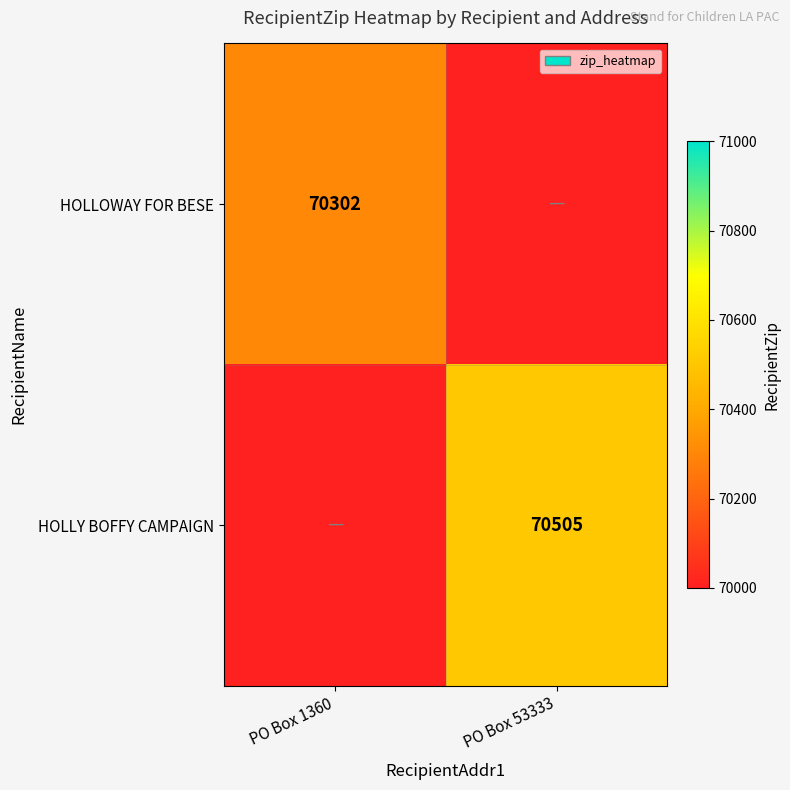

Is it true that HOLLOWAY FOR BESE equals 92756 at PO Box 1360?

False